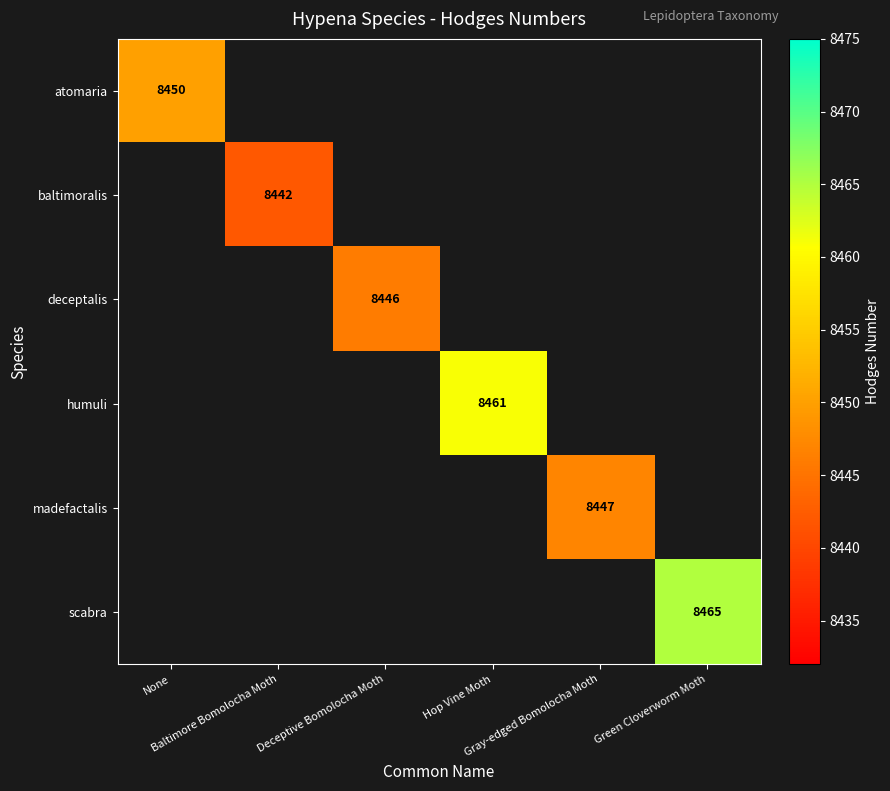

How many distinct data groups are displayed?

6